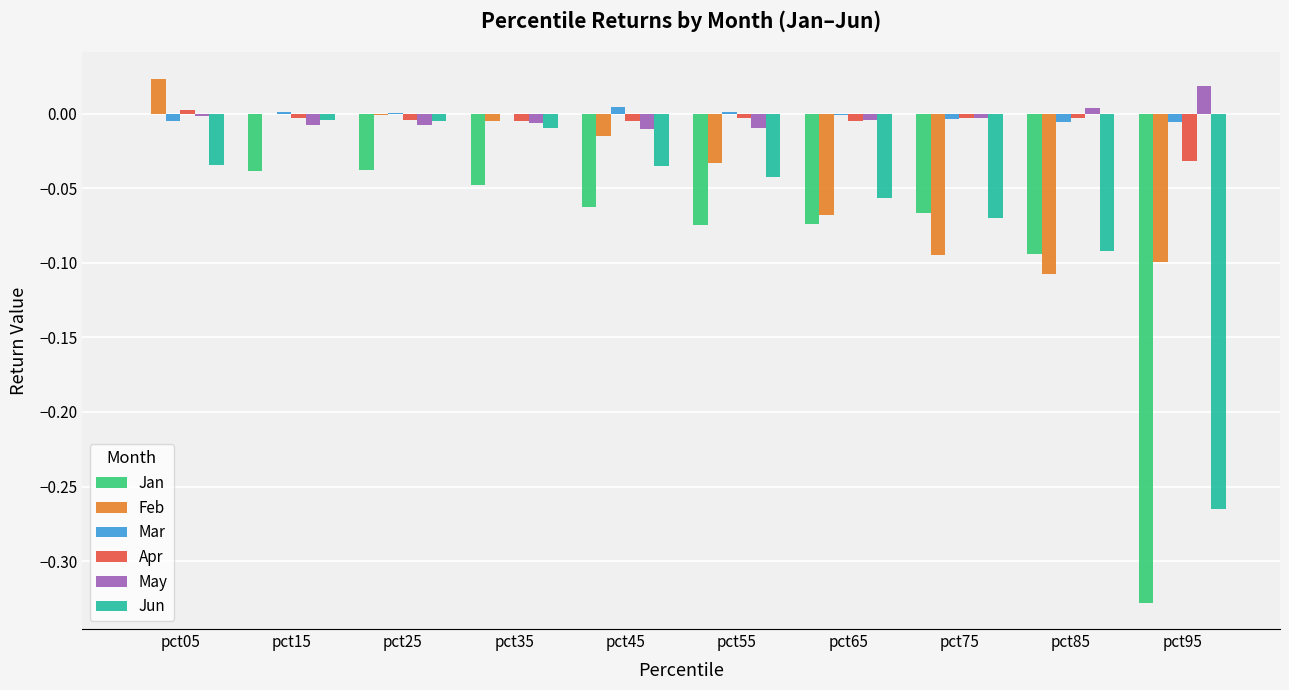

The value of Feb at pct75 is -0.1. True or false?

True